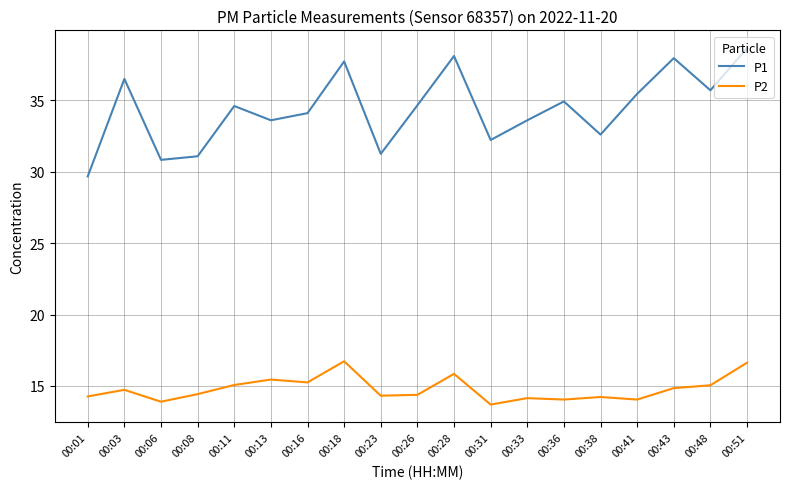

True or false: P2 has a value of 25.0 at 00:36.

False